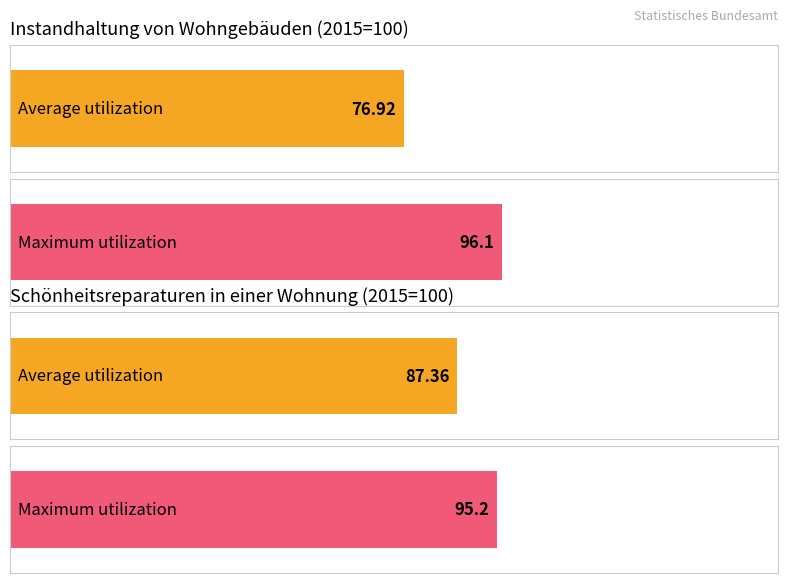

Which series has the largest total across all categories?

Schönheitsreparaturen Index